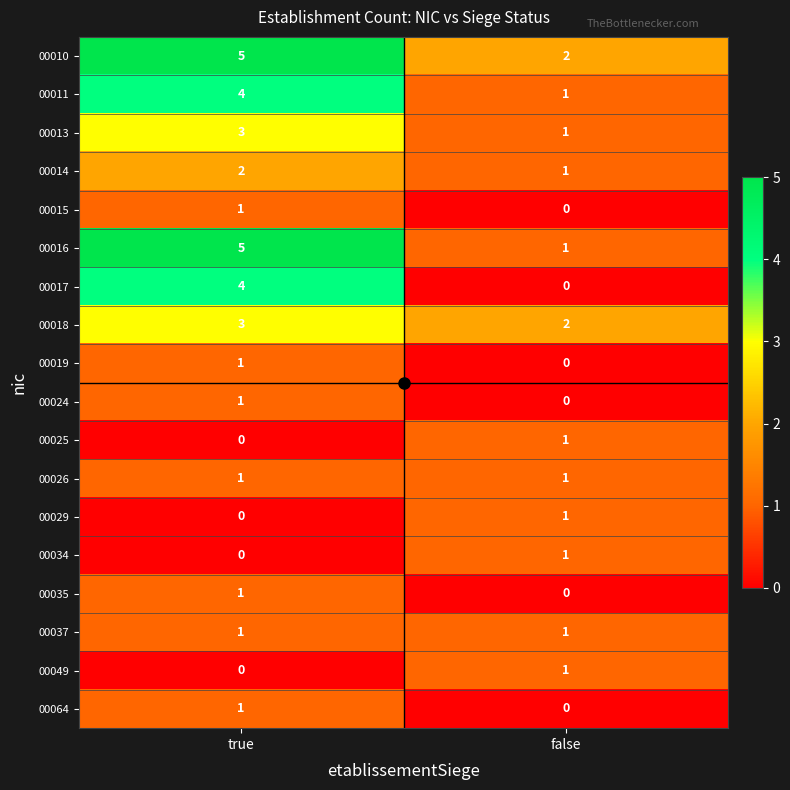

Which label corresponds to the largest value in the chart?

true